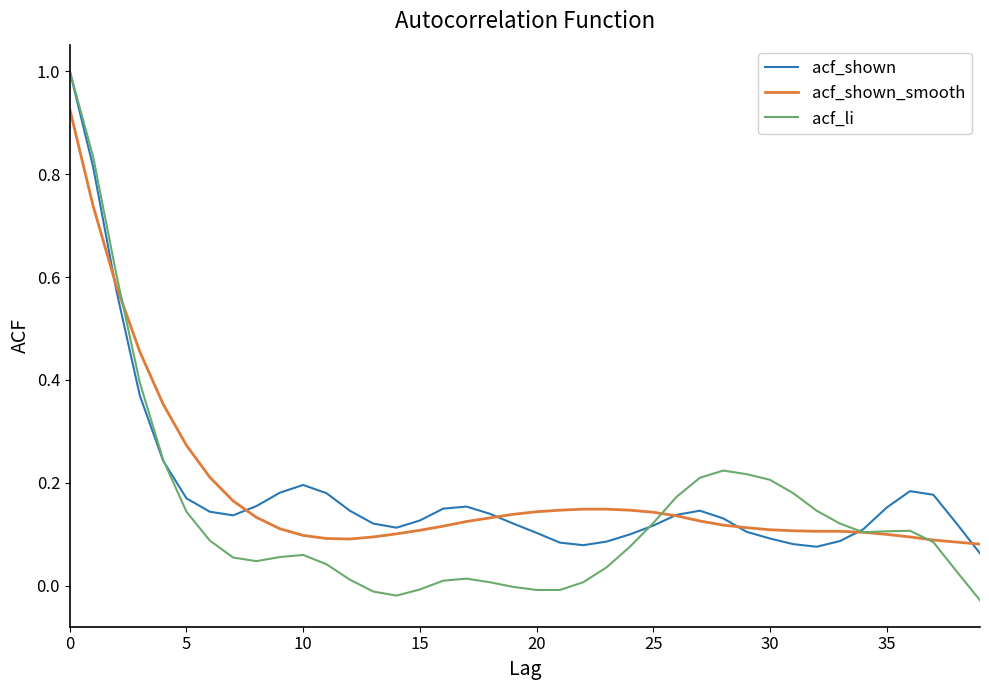

How many times do acf_shown_smooth and acf_shown cross each other?

7